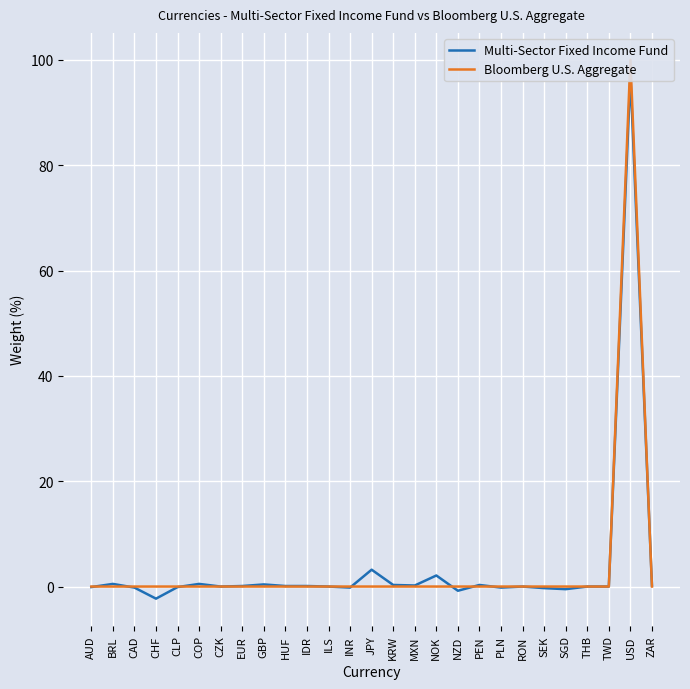

True or false: Multi-Sector Fixed Income Fund and Bloomberg U.S. Aggregate intersect in this chart.

True